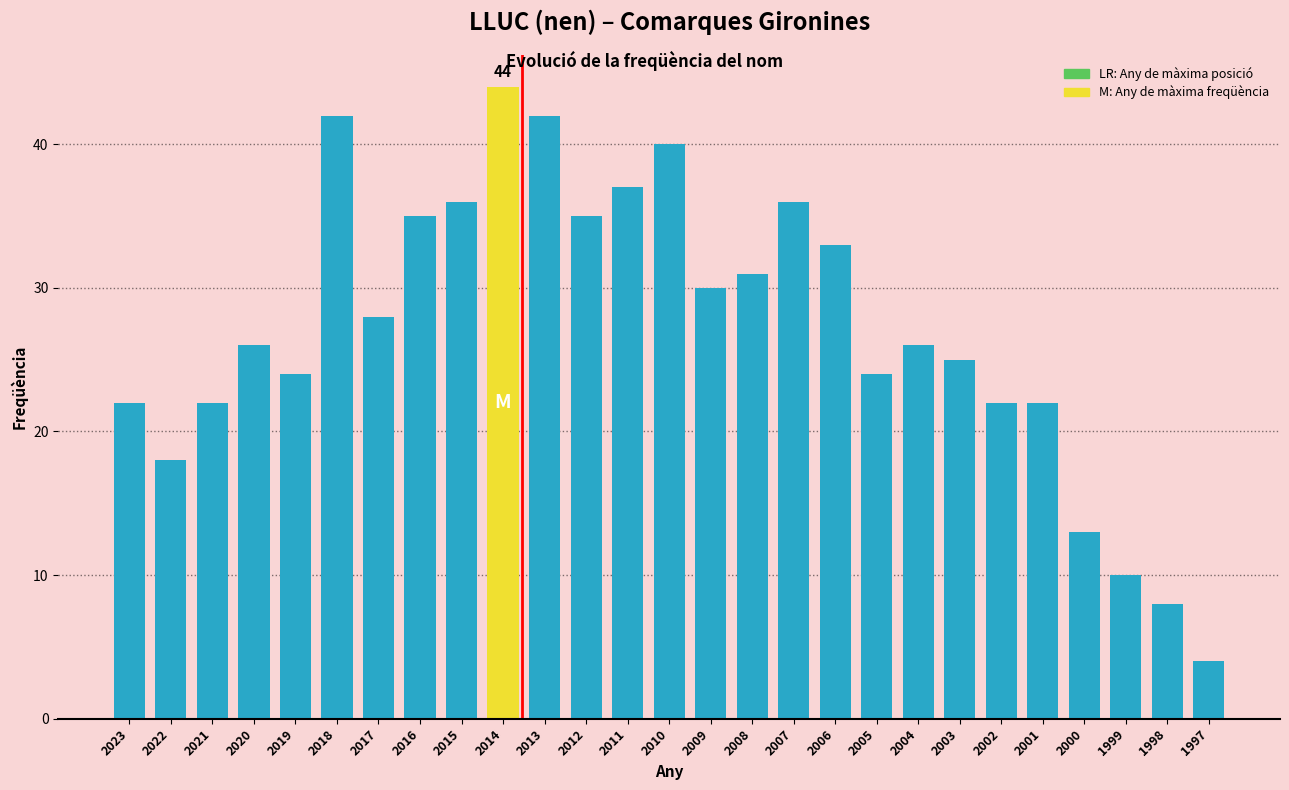

Reading right to left, what are all the values shown in this chart?

4	8	10	13	22	22	25	26	24	33	36	31	30	40	37	35	42	44	36	35	28	42	24	26	22	18	22